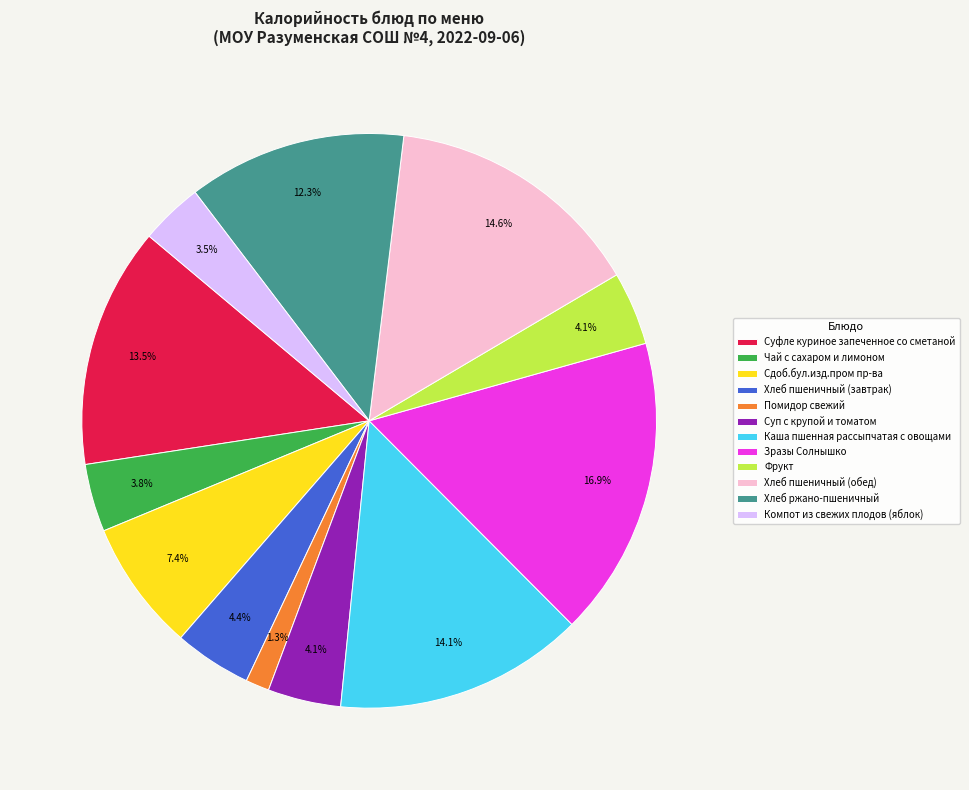

Does Хлеб пшеничный (завтрак) represent more than half of the total?

No